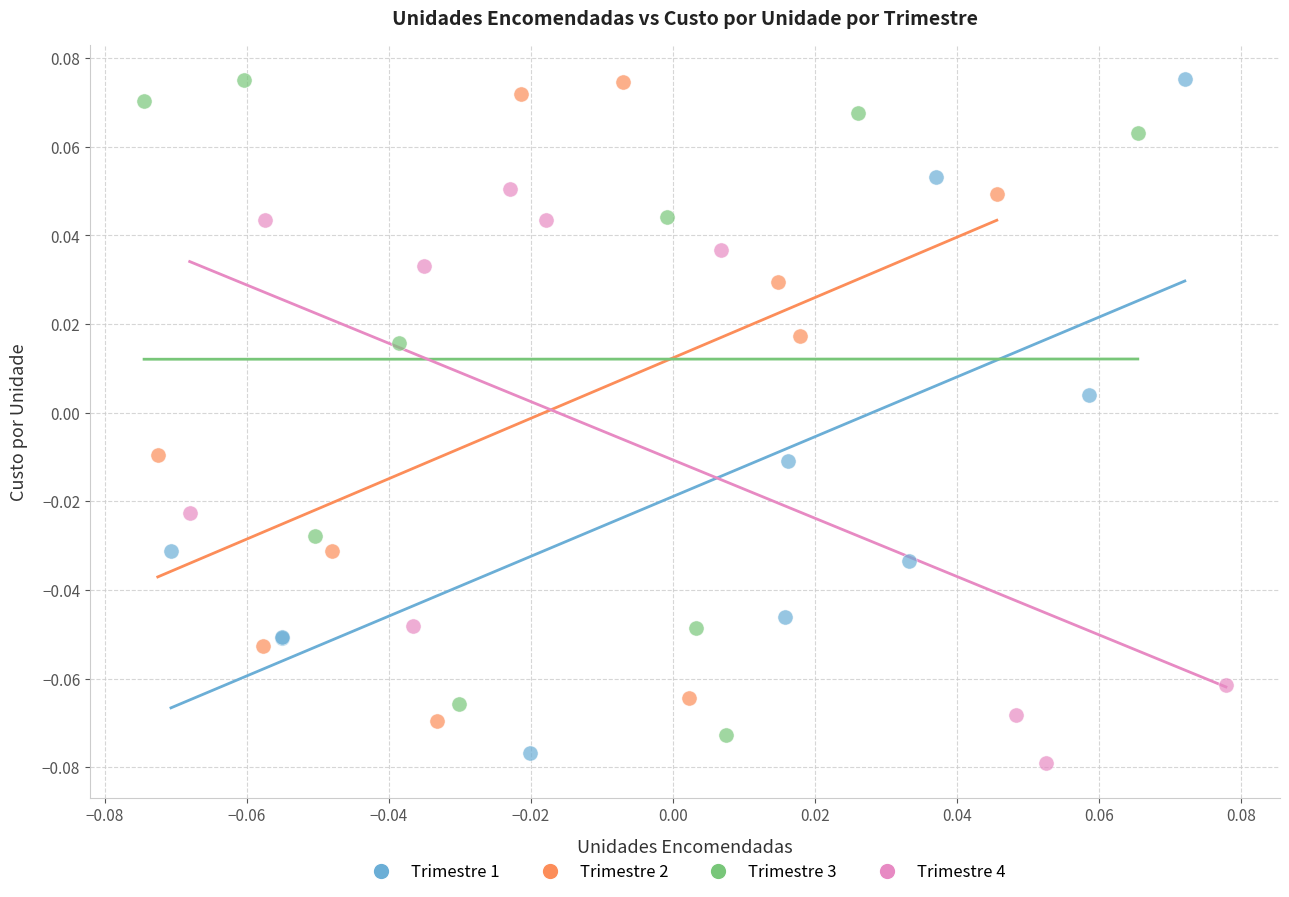

What are all the series names shown in the legend?

Trimestre 1, Trimestre 2, Trimestre 3, Trimestre 4